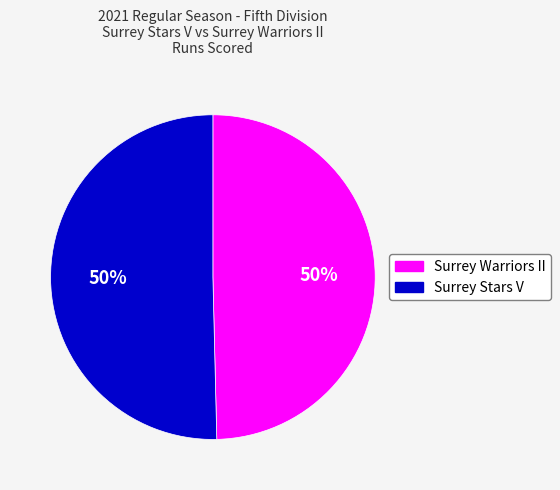

What is the ratio of the value at Surrey Warriors II to the value at Surrey Stars V?

1.0